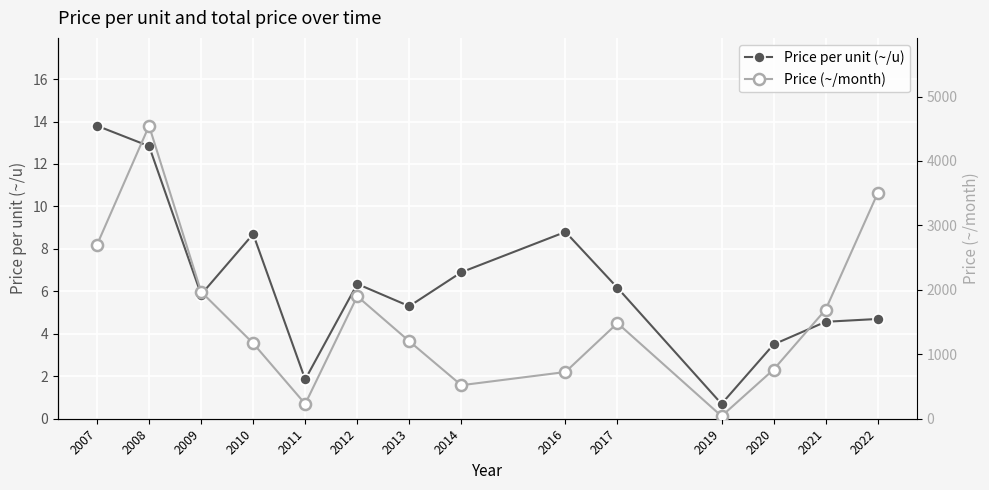

Which series has the largest range (max minus min)?

Price (~/month)